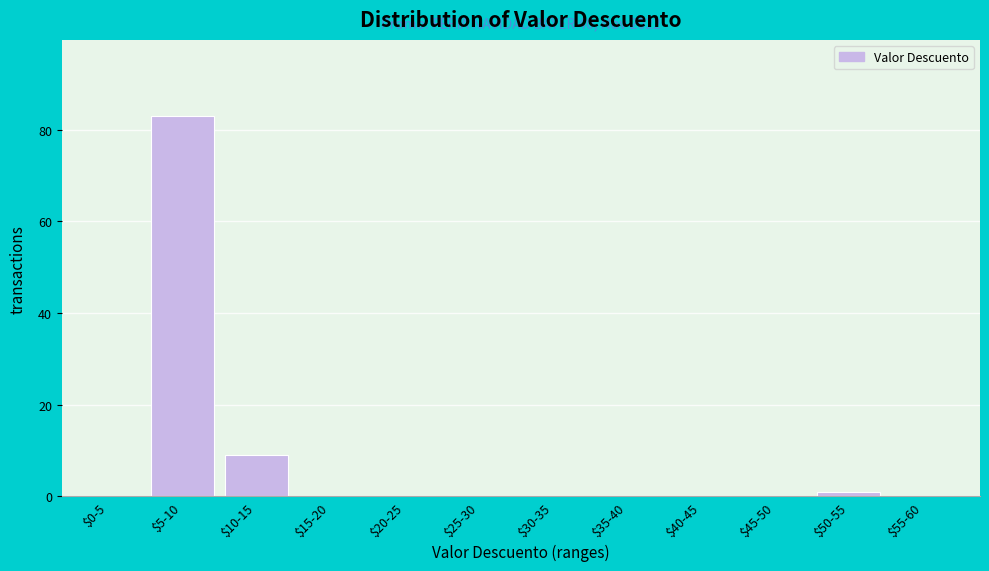

What is the maximum value shown in the chart?

83